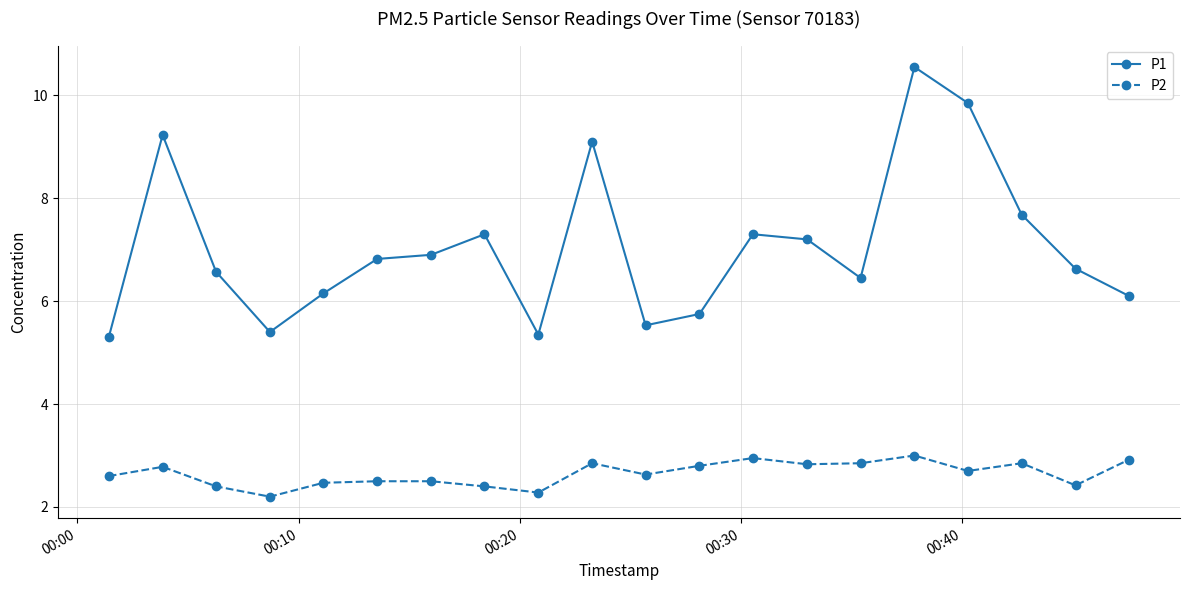

What is the sum of all P2 values?

52.9